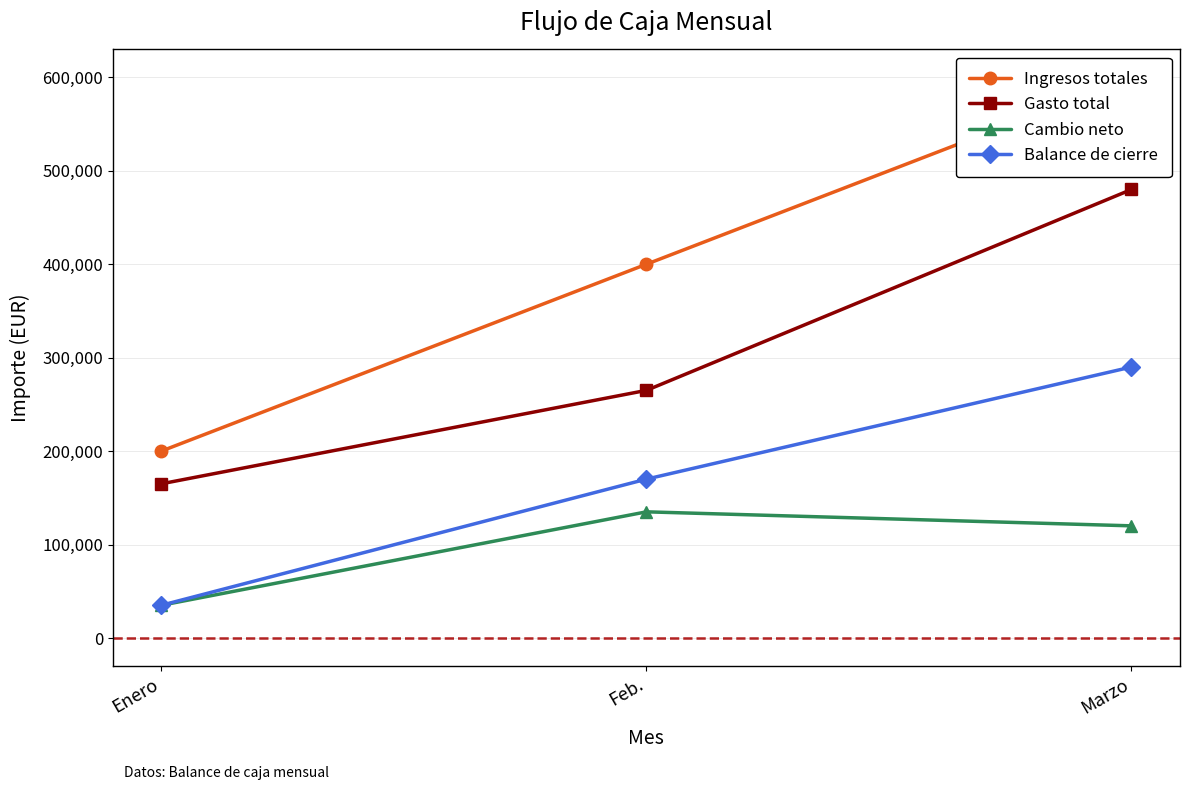

What is the spread (max minus min) of values at Feb.?

265000